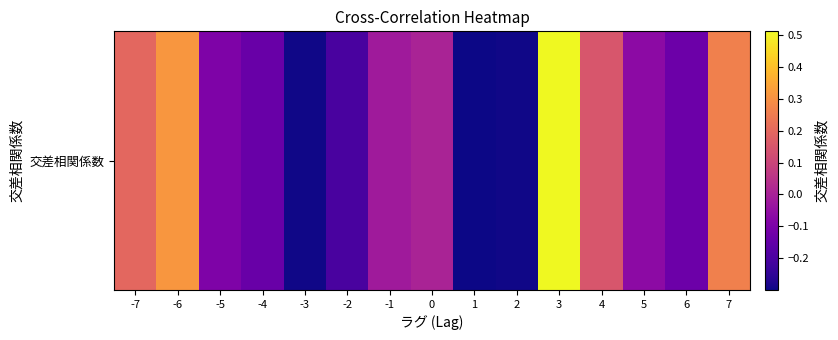

Where does the data first go above 0?

-7